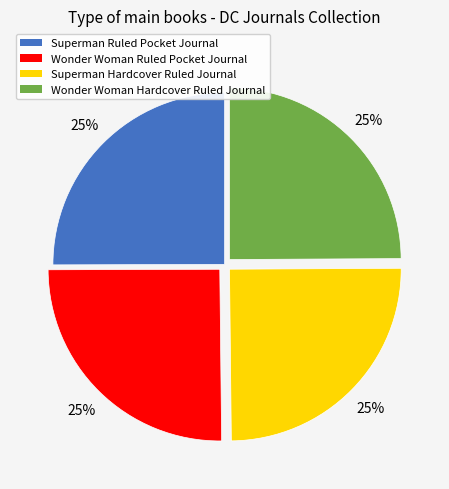

Does Superman Hardcover Ruled Journal represent more than half of the total?

No